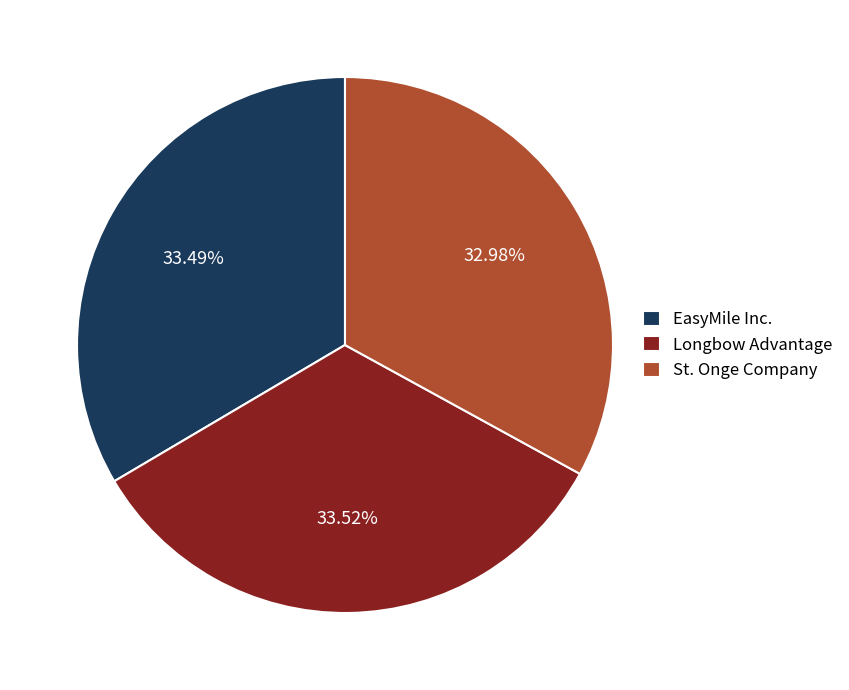

How many slices are in this pie chart?

3